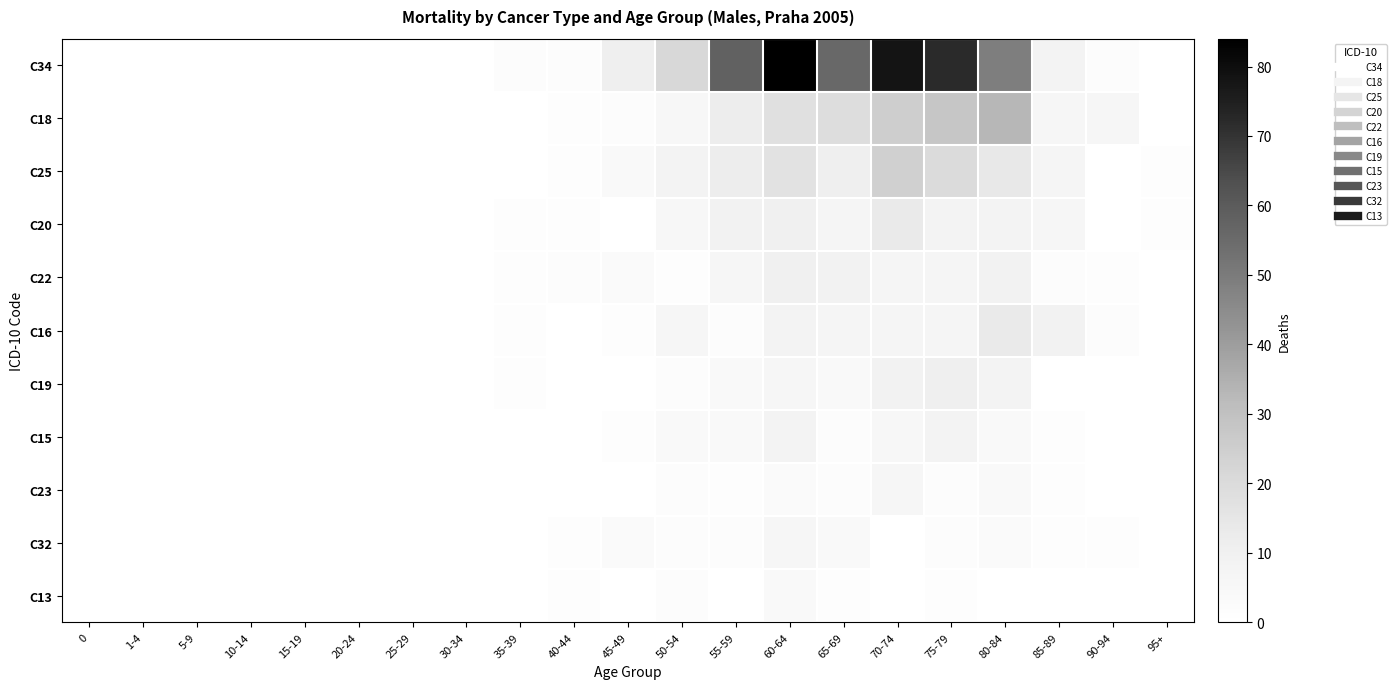

Reading left to right, list all the values displayed in this chart.

C34: 0=0	1-4=0	5-9=0	10-14=0	15-19=0	20-24=0	25-29=0	30-34=0	35-39=2	40-44=2	45-49=11	50-54=21	55-59=58	60-64=84	65-69=56	70-74=78	75-79=72	80-84=49	85-89=8	90-94=2	95+=0
C18: 0=0	1-4=0	5-9=0	10-14=0	15-19=0	20-24=0	25-29=0	30-34=0	35-39=0	40-44=1	45-49=2	50-54=5	55-59=12	60-64=18	65-69=19	70-74=25	75-79=28	80-84=33	85-89=6	90-94=6	95+=0
C25: 0=0	1-4=0	5-9=0	10-14=0	15-19=0	20-24=0	25-29=0	30-34=0	35-39=0	40-44=1	45-49=4	50-54=8	55-59=12	60-64=17	65-69=11	70-74=24	75-79=20	80-84=14	85-89=7	90-94=0	95+=1
C20: 0=0	1-4=0	5-9=0	10-14=0	15-19=0	20-24=0	25-29=0	30-34=0	35-39=1	40-44=1	45-49=0	50-54=5	55-59=9	60-64=10	65-69=7	70-74=13	75-79=8	80-84=8	85-89=6	90-94=0	95+=1
C22: 0=0	1-4=0	5-9=0	10-14=0	15-19=0	20-24=0	25-29=0	30-34=0	35-39=1	40-44=2	45-49=3	50-54=1	55-59=6	60-64=10	65-69=9	70-74=7	75-79=7	80-84=9	85-89=2	90-94=1	95+=0
C16: 0=0	1-4=0	5-9=0	10-14=0	15-19=0	20-24=0	25-29=0	30-34=0	35-39=1	40-44=0	45-49=1	50-54=6	55-59=2	60-64=8	65-69=7	70-74=7	75-79=7	80-84=13	85-89=9	90-94=2	95+=0
C19: 0=0	1-4=0	5-9=0	10-14=0	15-19=0	20-24=0	25-29=0	30-34=0	35-39=1	40-44=0	45-49=0	50-54=2	55-59=4	60-64=6	65-69=4	70-74=9	75-79=11	80-84=8	85-89=0	90-94=0	95+=0
C15: 0=0	1-4=0	5-9=0	10-14=0	15-19=0	20-24=0	25-29=0	30-34=0	35-39=0	40-44=0	45-49=1	50-54=4	55-59=4	60-64=8	65-69=2	70-74=5	75-79=8	80-84=4	85-89=1	90-94=0	95+=0
C23: 0=0	1-4=0	5-9=0	10-14=0	15-19=0	20-24=0	25-29=0	30-34=0	35-39=0	40-44=0	45-49=0	50-54=2	55-59=1	60-64=3	65-69=2	70-74=6	75-79=2	80-84=4	85-89=1	90-94=0	95+=0
C32: 0=0	1-4=0	5-9=0	10-14=0	15-19=0	20-24=0	25-29=0	30-34=0	35-39=0	40-44=1	45-49=3	50-54=2	55-59=2	60-64=6	65-69=4	70-74=0	75-79=2	80-84=3	85-89=1	90-94=1	95+=0
C13: 0=0	1-4=0	5-9=0	10-14=0	15-19=0	20-24=0	25-29=0	30-34=0	35-39=0	40-44=1	45-49=0	50-54=2	55-59=0	60-64=4	65-69=1	70-74=0	75-79=1	80-84=0	85-89=0	90-94=0	95+=0